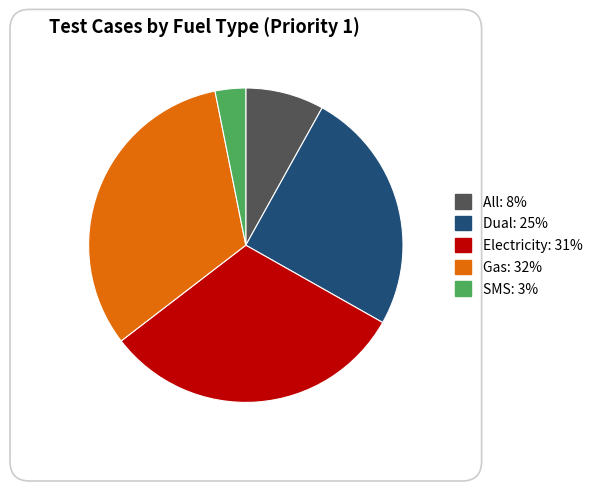

Do Dual and All together represent more than half of the pie?

No